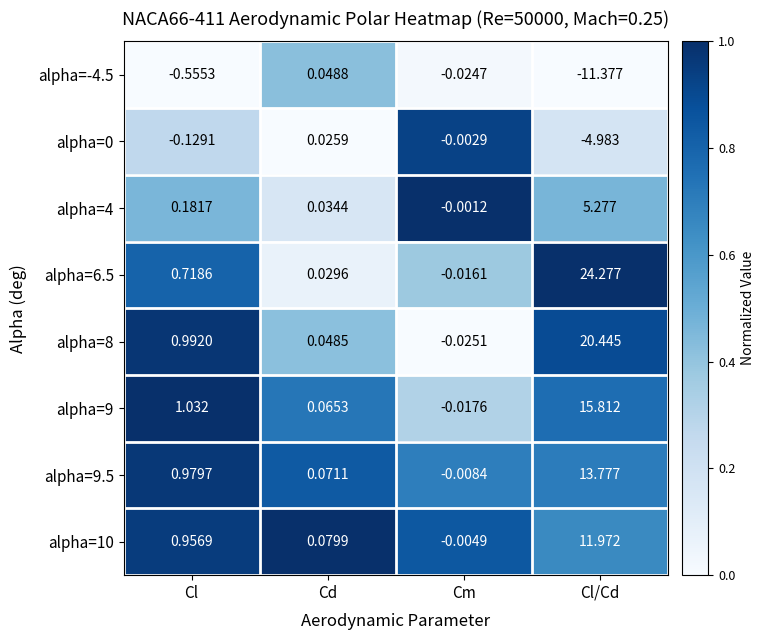

Which category has the lowest value in the alpha=9 series?

Cm